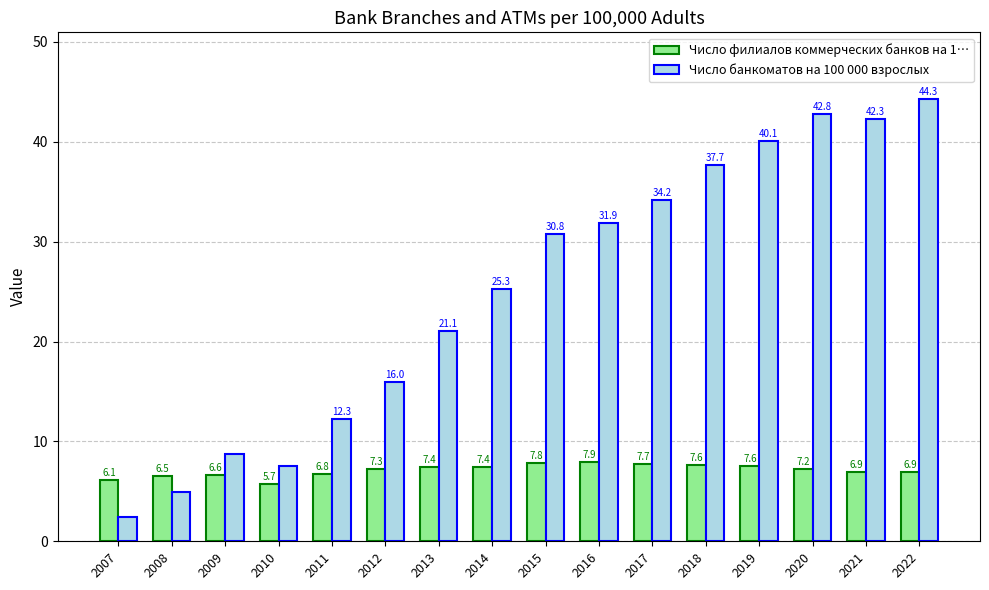

What is the total value across all series at 2014?

32.7